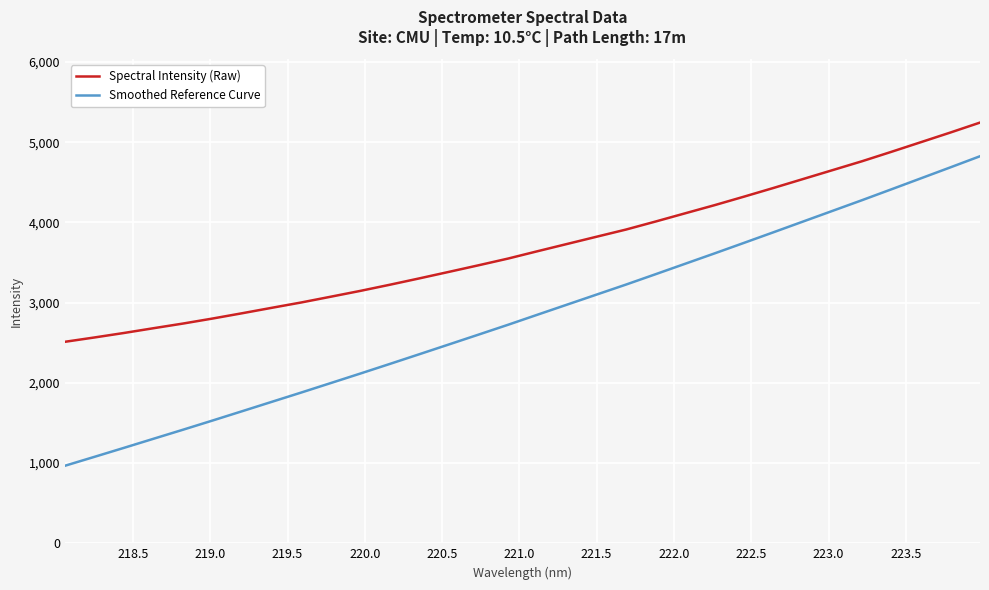

Which series has the largest total across all categories?

Spectral Intensity (Raw)